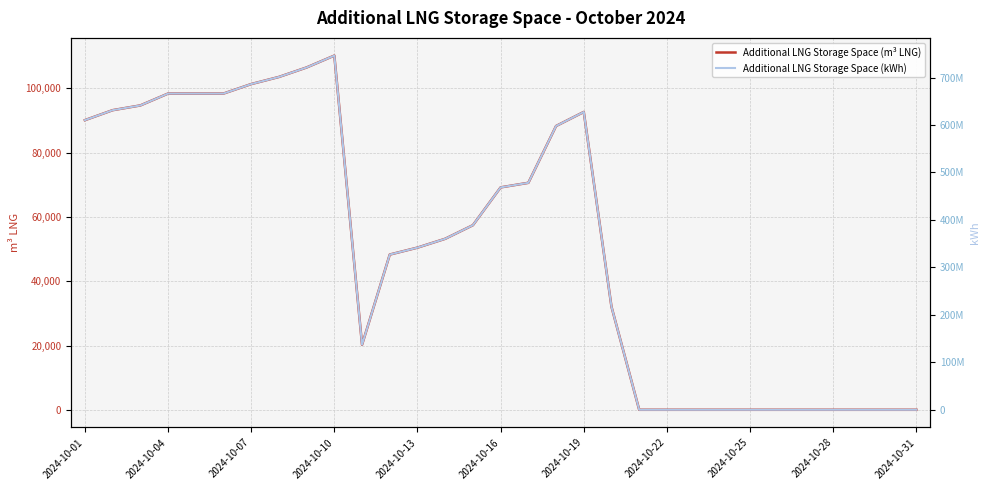

Does the chart display data point markers on the line(s)?

No